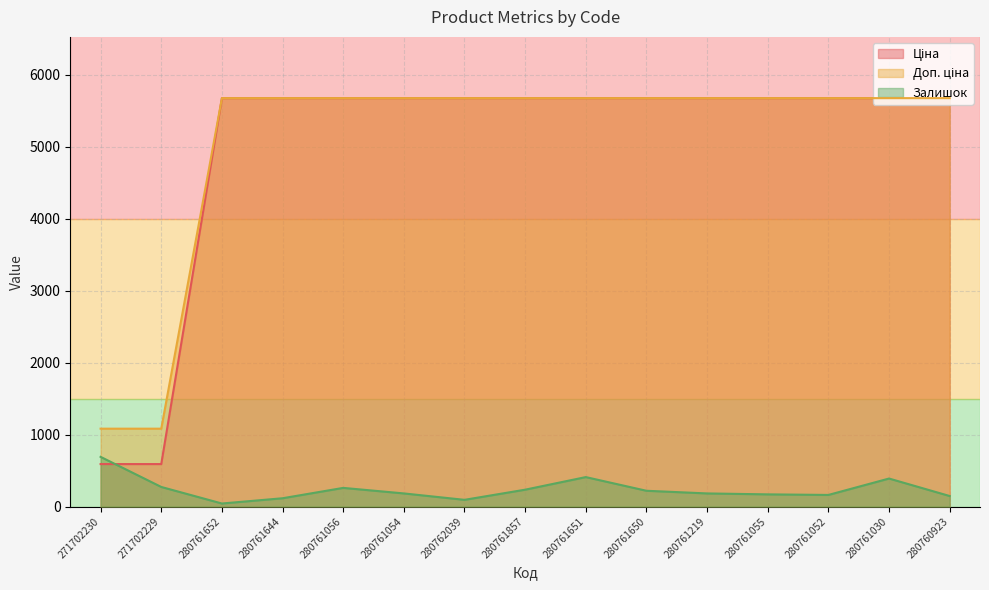

At which category does Залишок reach its first local valley?

280761652